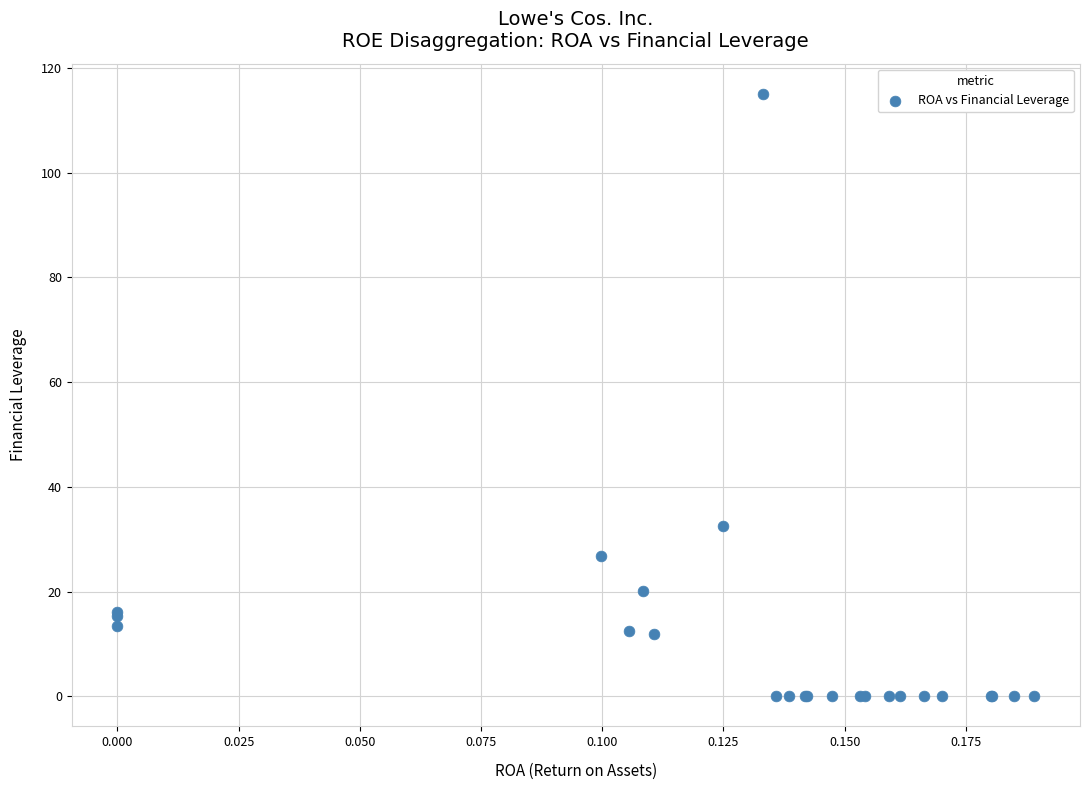

What Y value in the scatter plot is closest to 57?

32.5